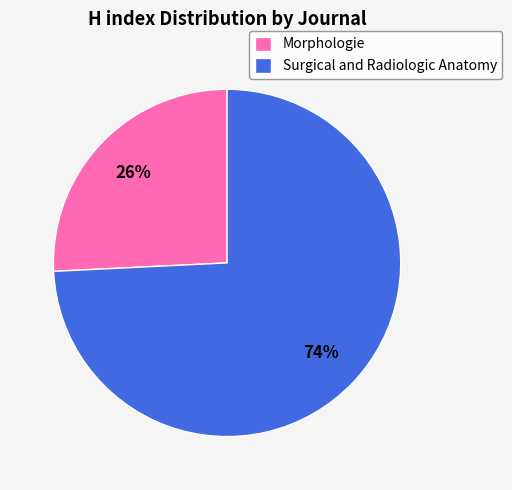

What is the largest slice in the pie chart?

Surgical and Radiologic Anatomy